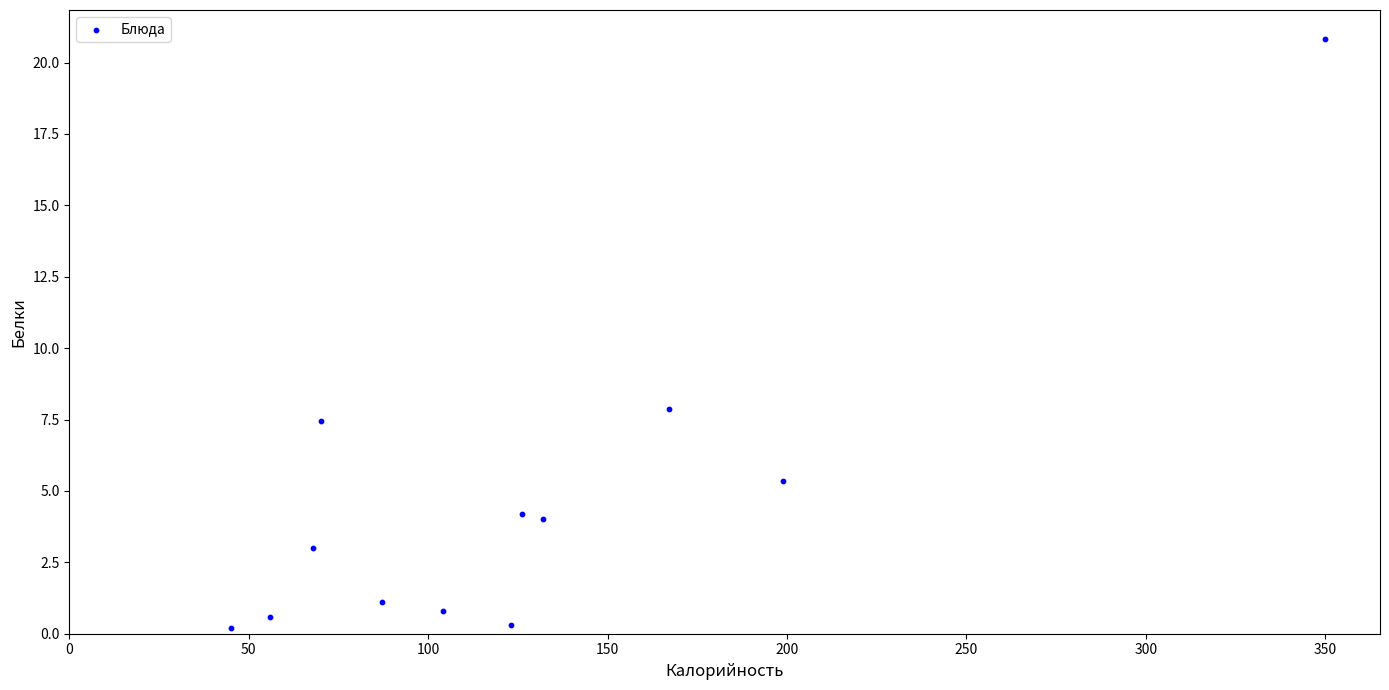

What is the range of Y values (max minus min)?

20.6